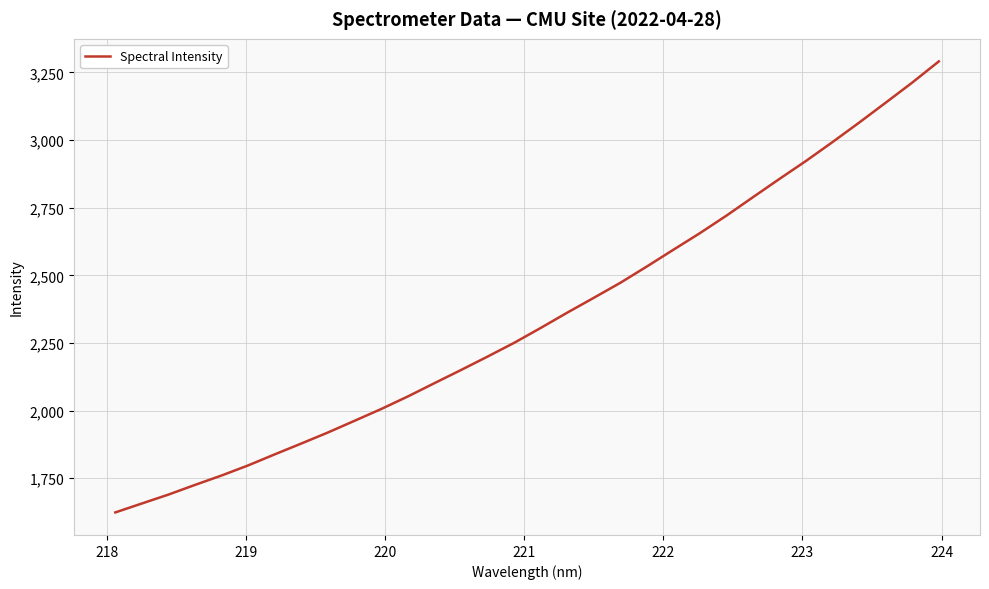

How many categories are shown in the chart?

32